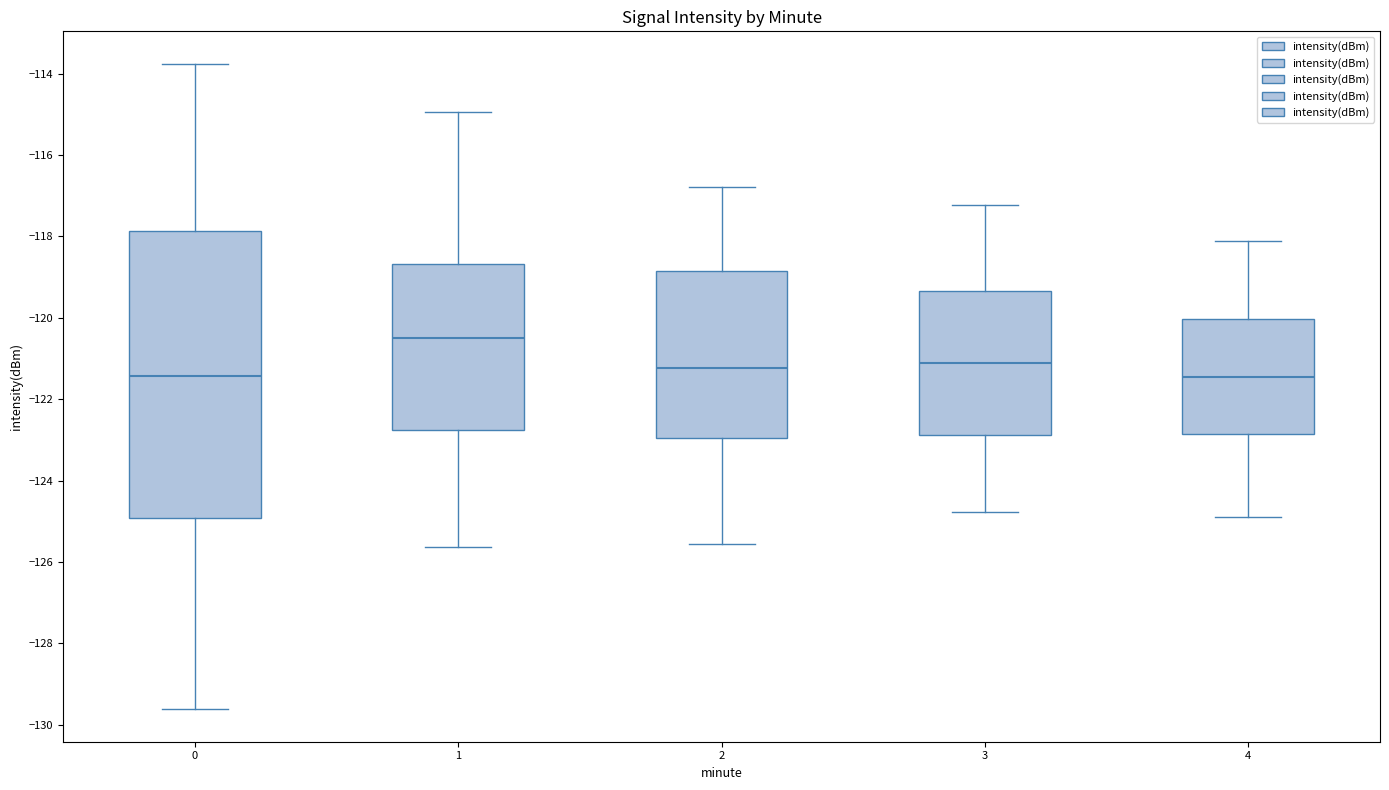

Reading left to right, read every box against the y-axis: the position of its median line, the range the box covers, and the ends of its whiskers. The values are not printed on the chart, so give them approximately, as read against the axis.

0: median -121.4, box -125.0 to -117.8, whiskers -129.6 to -113.8
1: median -120.6, box -122.8 to -118.6, whiskers -125.6 to -115.0
2: median -121.2, box -123.0 to -118.8, whiskers -125.6 to -116.8
3: median -121.2, box -122.8 to -119.4, whiskers -124.8 to -117.2
4: median -121.4, box -122.8 to -120.0, whiskers -124.8 to -118.2